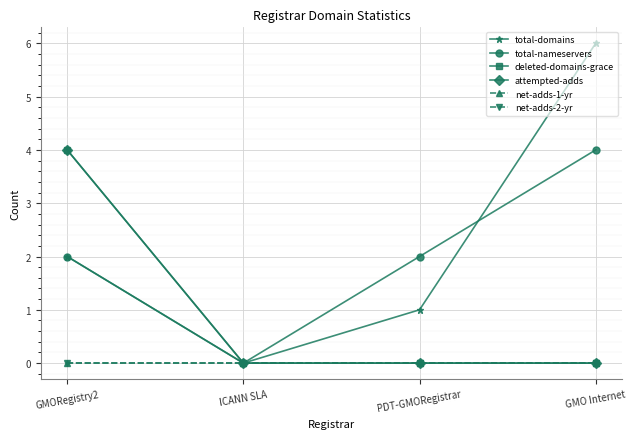

Does the chart have visible grid lines?

Yes